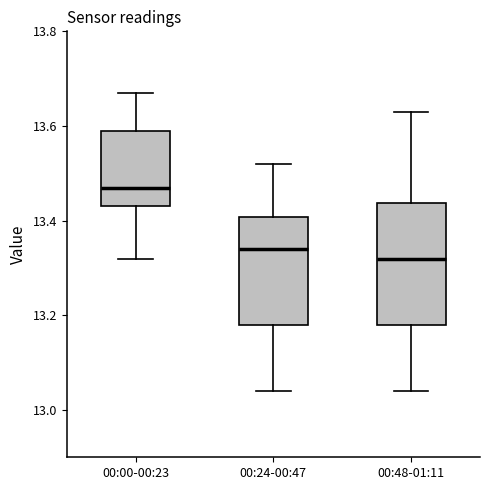

Reading left to right, read every box against the y-axis: the position of its median line, the range the box covers, and the ends of its whiskers. The values are not printed on the chart, so give them approximately, as read against the axis.

00:00-00:23: median 13.48, box 13.44 to 13.60, whiskers 13.32 to 13.68
00:24-00:47: median 13.34, box 13.18 to 13.40, whiskers 13.04 to 13.52
00:48-01:11: median 13.32, box 13.18 to 13.44, whiskers 13.04 to 13.64